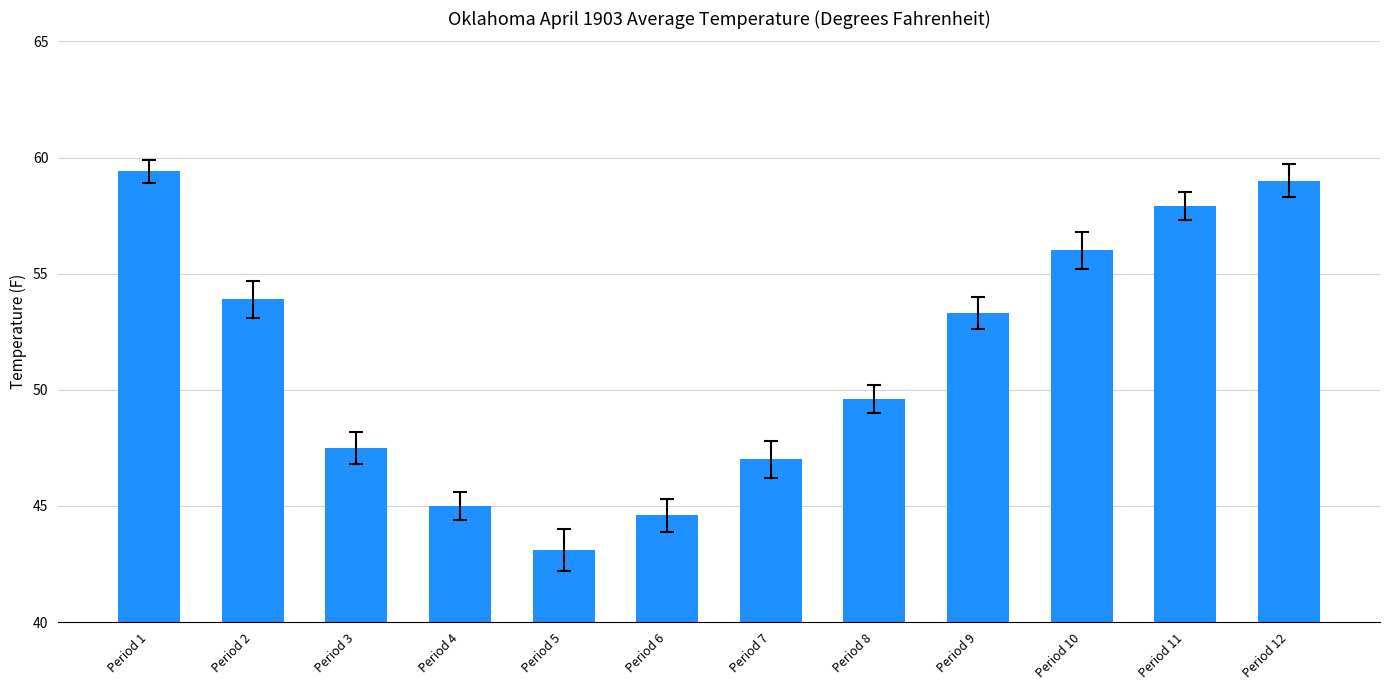

How many bars are there in total?

12